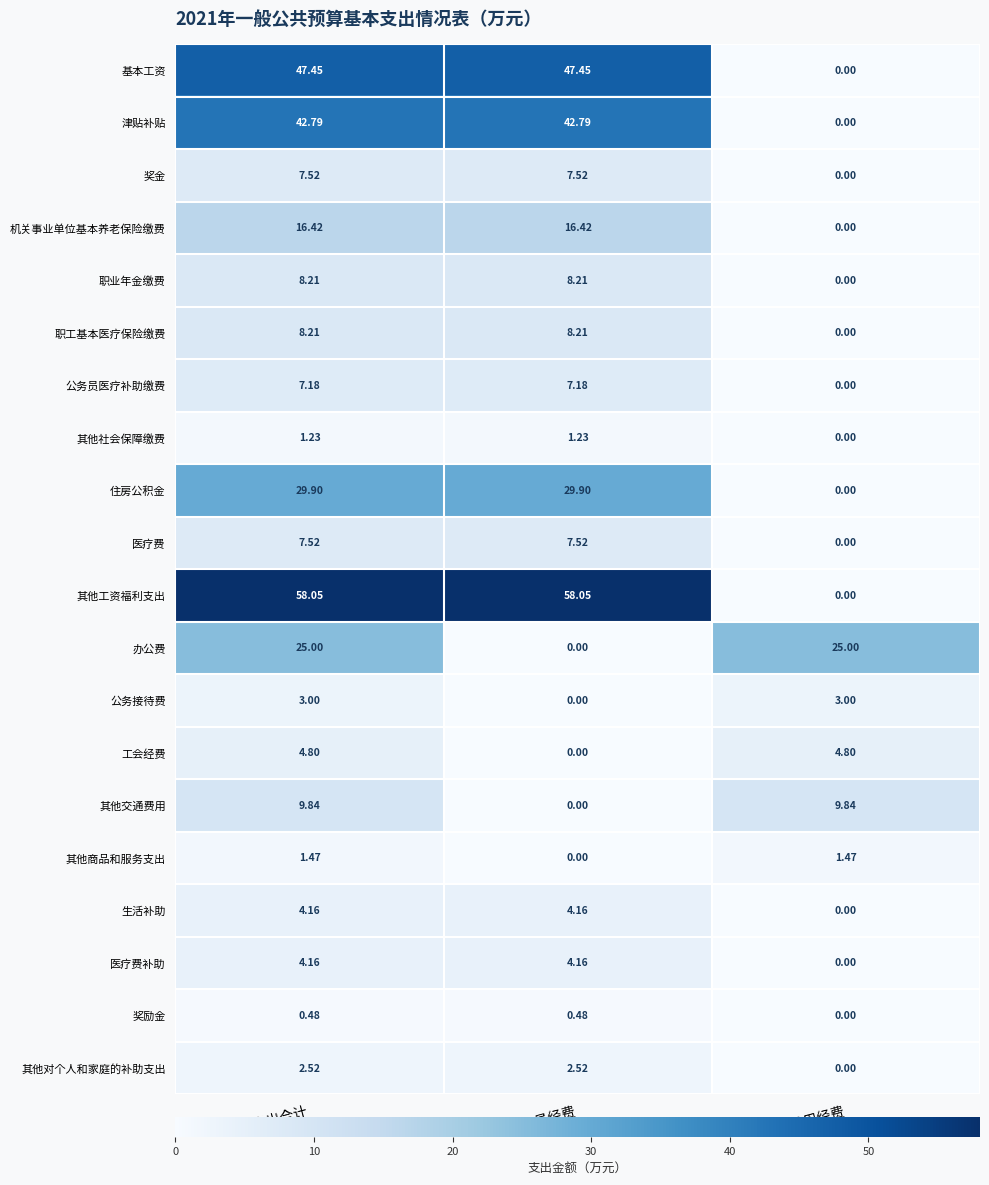

Which series has the largest total across all categories?

其他工资福利支出